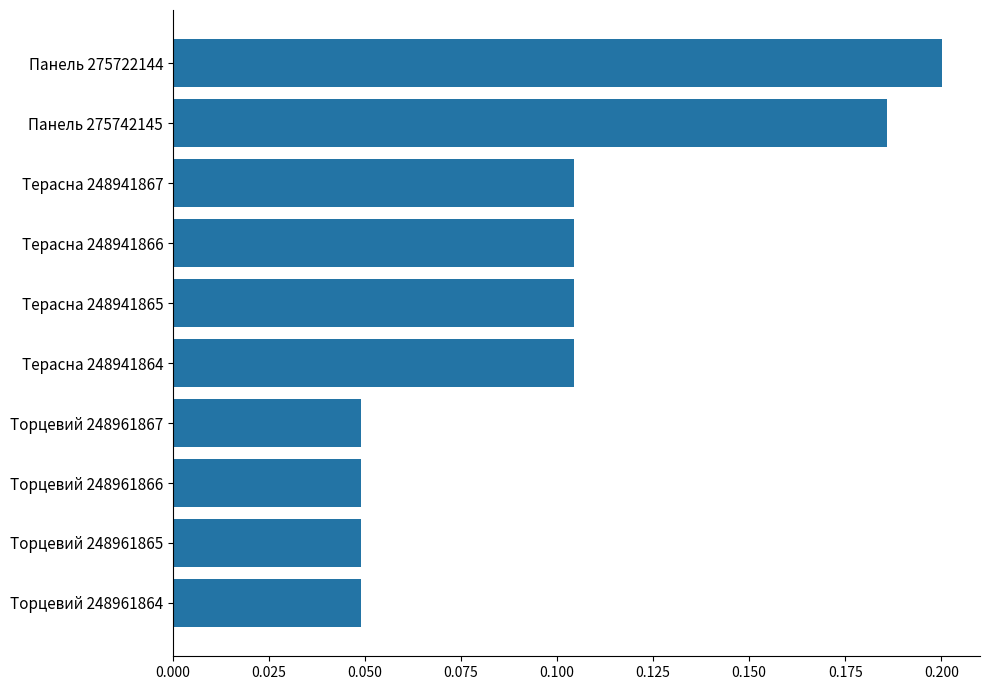

What is the sum of all values?

1.0